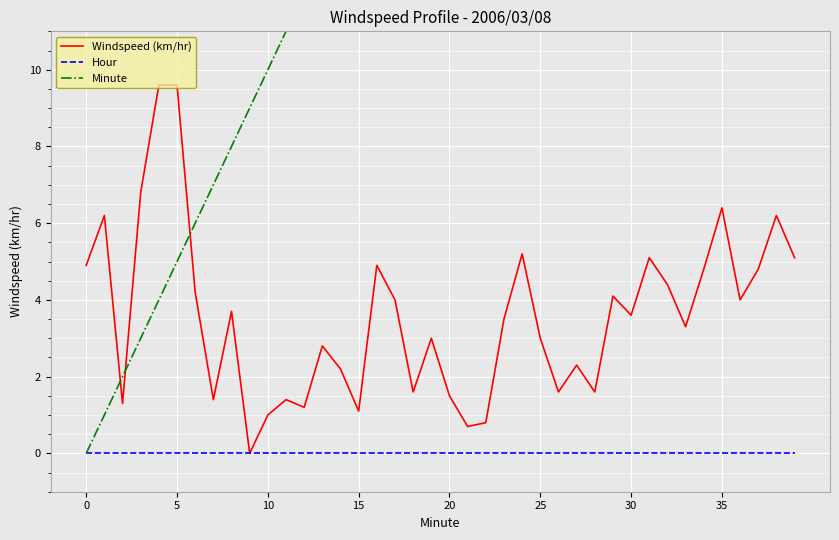

How many distinct data groups are displayed?

3